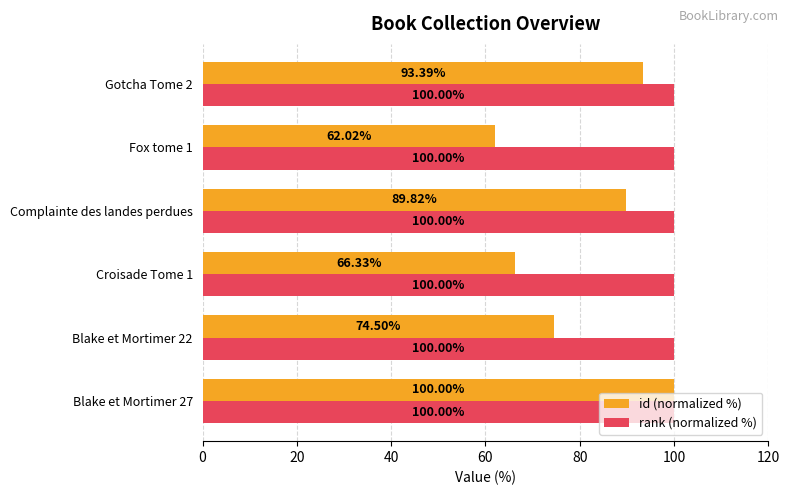

What are all the series names shown in the legend?

id (normalized %), rank (normalized %)